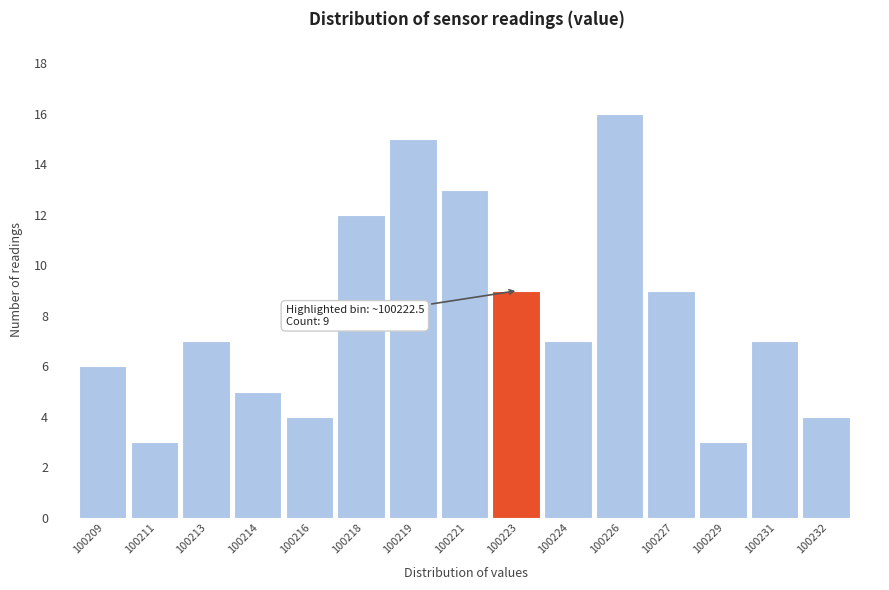

Reading right to left, list all the values displayed in this chart.

4	7	3	9	16	7	9	13	15	12	4	5	7	3	6